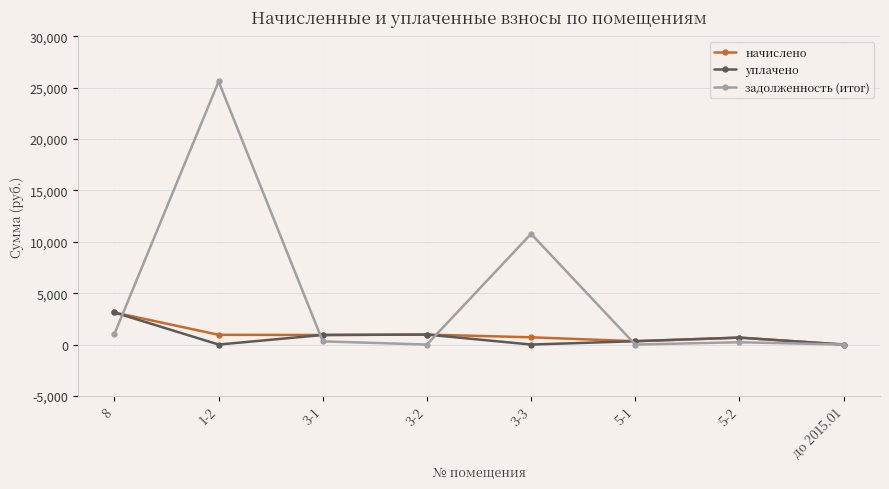

At which category does задолженность (итог) reach its first local peak?

1-2